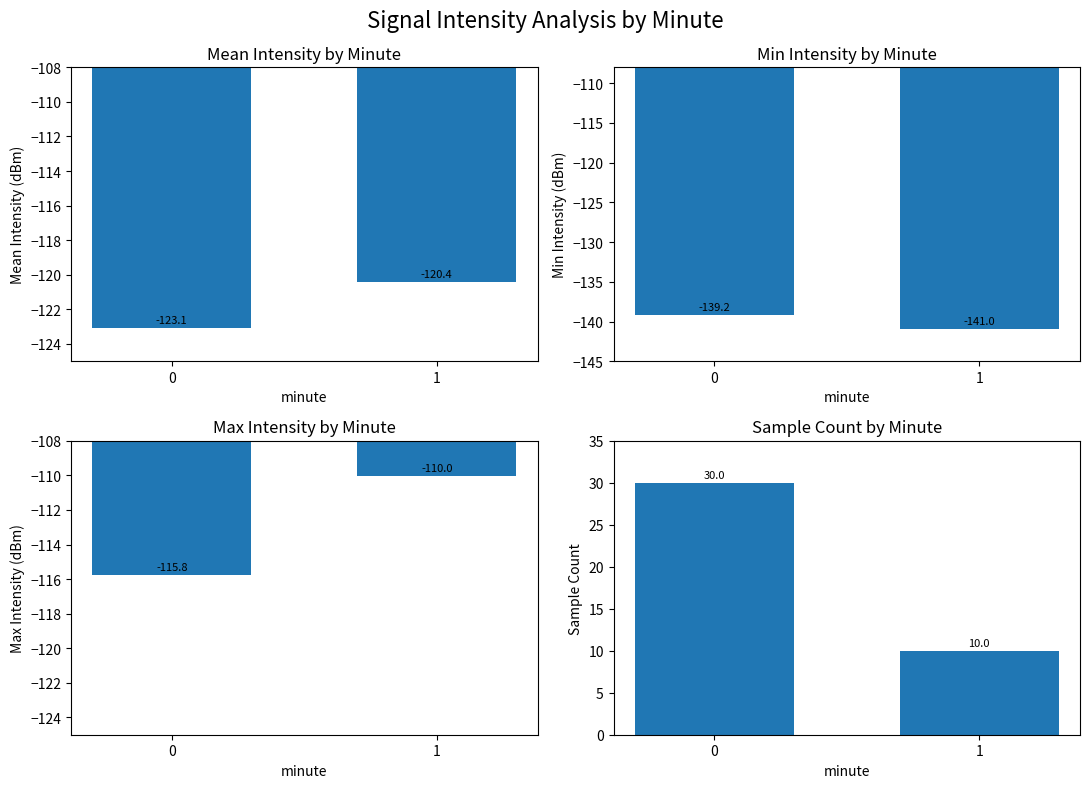

True or false: Mean has a value of -216.1 at 1.

False